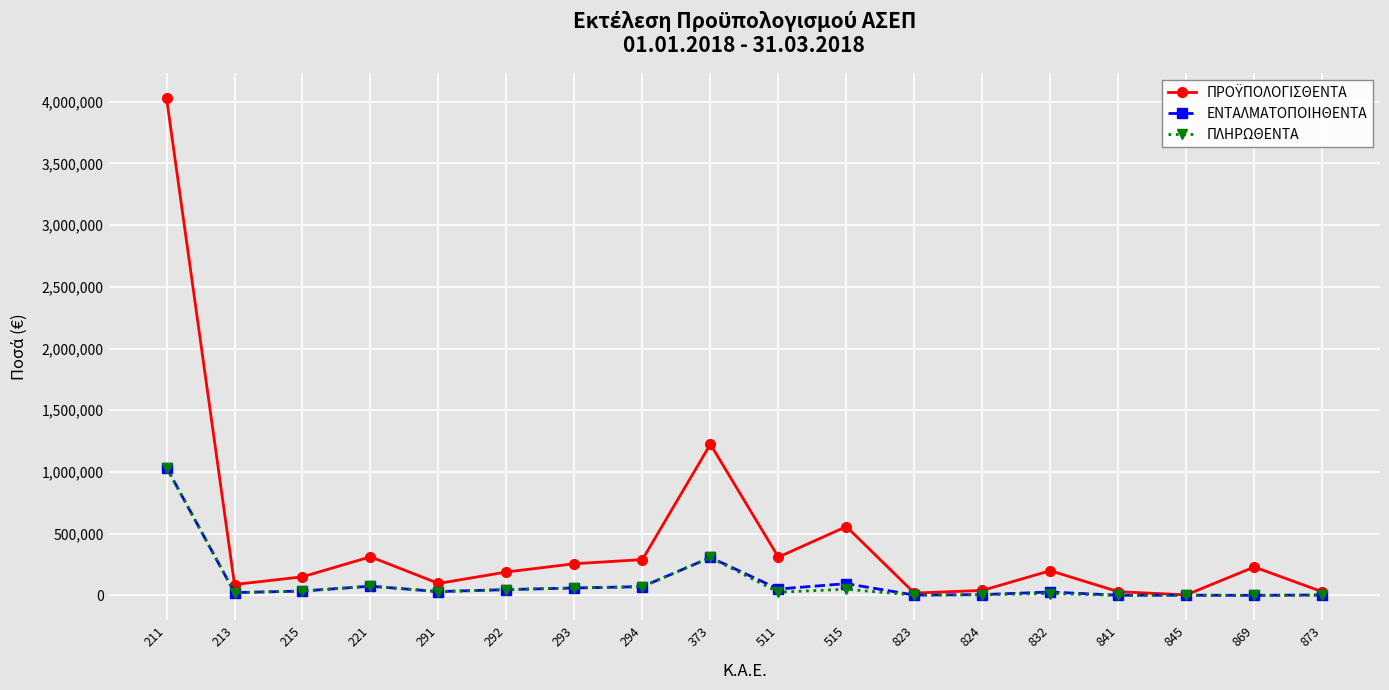

True or false: ΠΛΗΡΩΘΕΝΤΑ has more than 1 points higher than both neighbors.

True